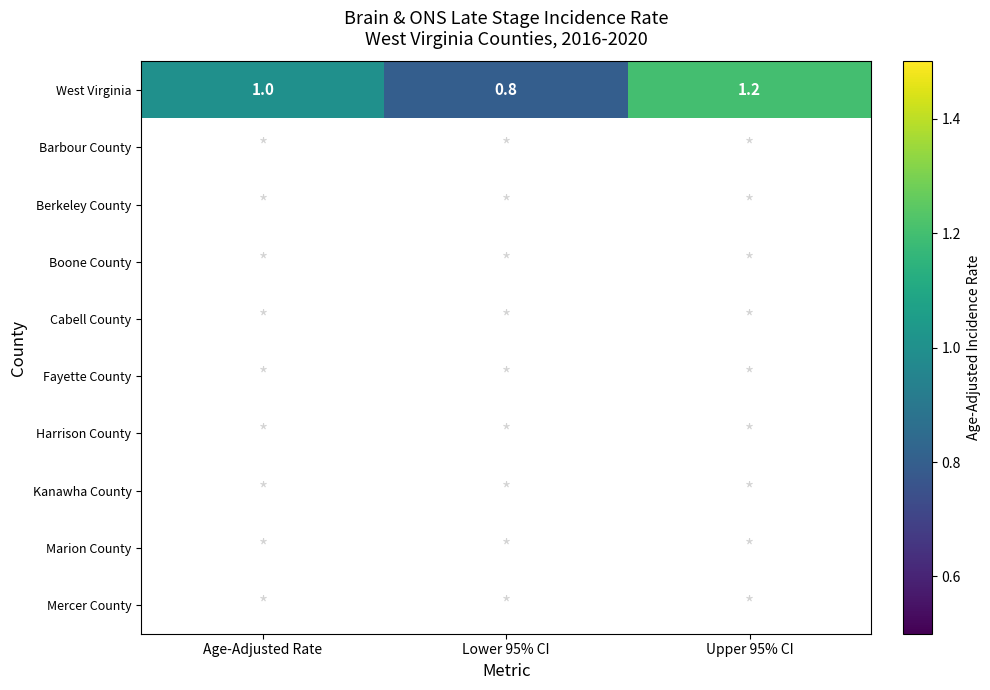

List the labels in order of West Virginia value, largest first.

Upper 95% CI, Age-Adjusted Rate, Lower 95% CI